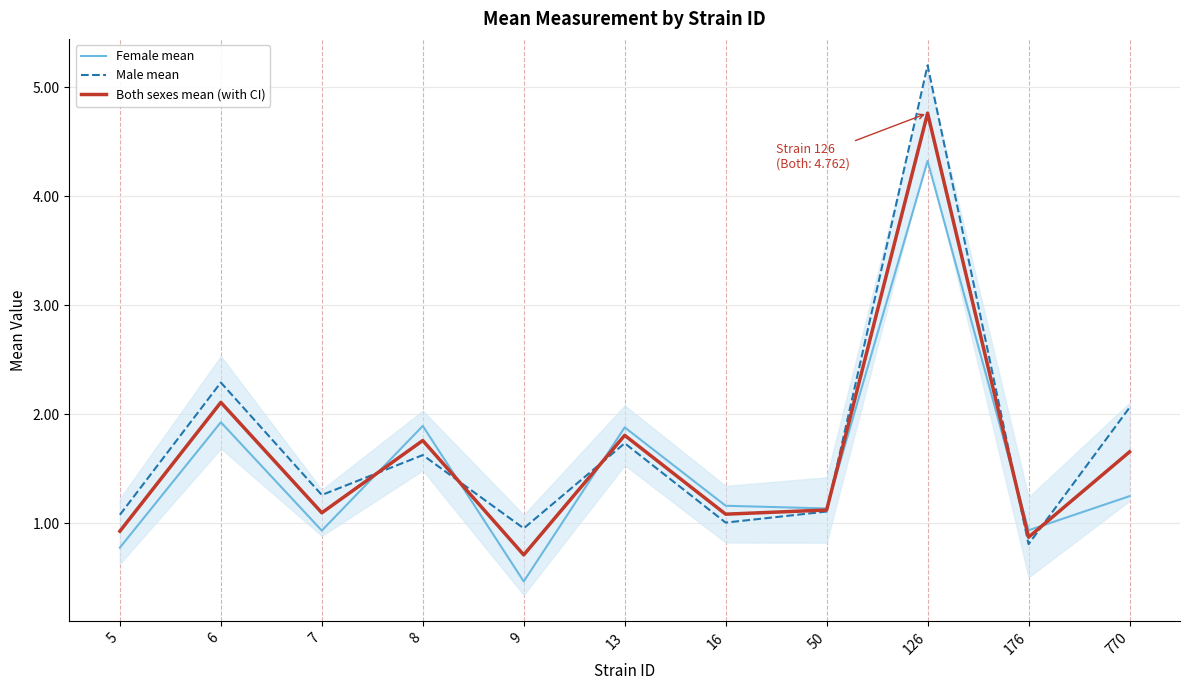

The Male mean series shows 0.5 at 6. True or false?

False